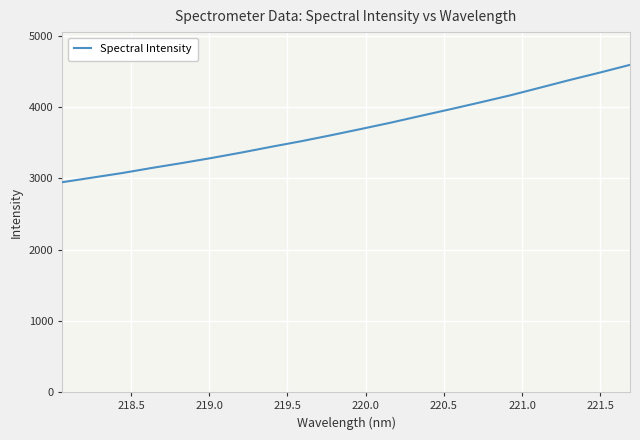

Reading left to right, extract all data points from this chart.

2946.4	3010.7	3074.7	3146.9	3215.1	3286.8	3363.1	3444.3	3522.3	3606.4	3693.9	3783.1	3878.3	3972.0	4068.2	4166.8	4274.6	4383.0	4486.2	4593.8